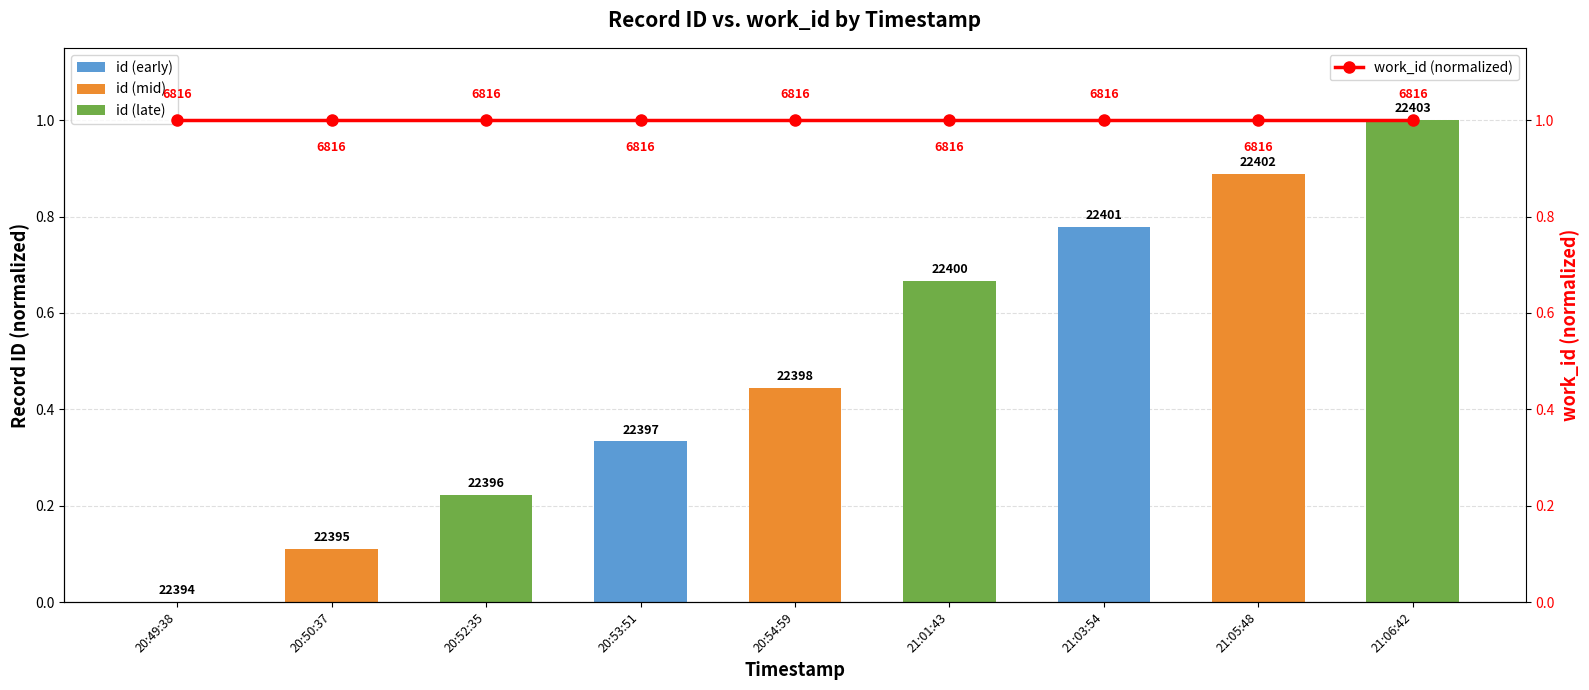

The value at 21:05:48 is 0.9. True or false?

True